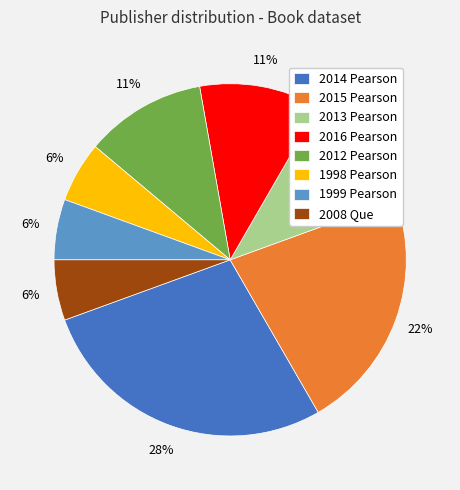

Between 1998 Pearson and 2016 Pearson, which is larger?

2016 Pearson